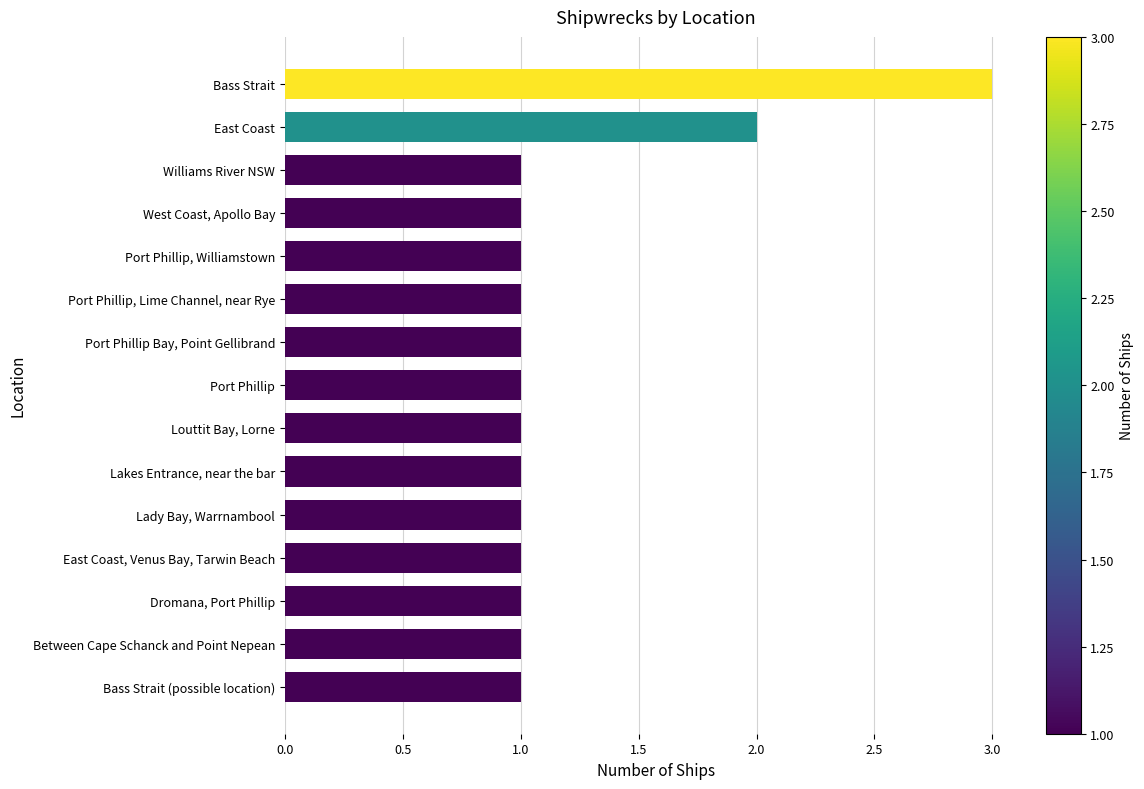

Reading bottom to top, list all the values displayed in this chart.

Bass Strait (possible location)=1	Between Cape Schanck and Point Nepean=1	Dromana, Port Phillip=1	East Coast, Venus Bay, Tarwin Beach=1	Lady Bay, Warrnambool=1	Lakes Entrance, near the bar=1	Louttit Bay, Lorne=1	Port Phillip=1	Port Phillip Bay, Point Gellibrand=1	Port Phillip, Lime Channel, near Rye=1	Port Phillip, Williamstown=1	West Coast, Apollo Bay=1	Williams River NSW=1	East Coast=2	Bass Strait=3